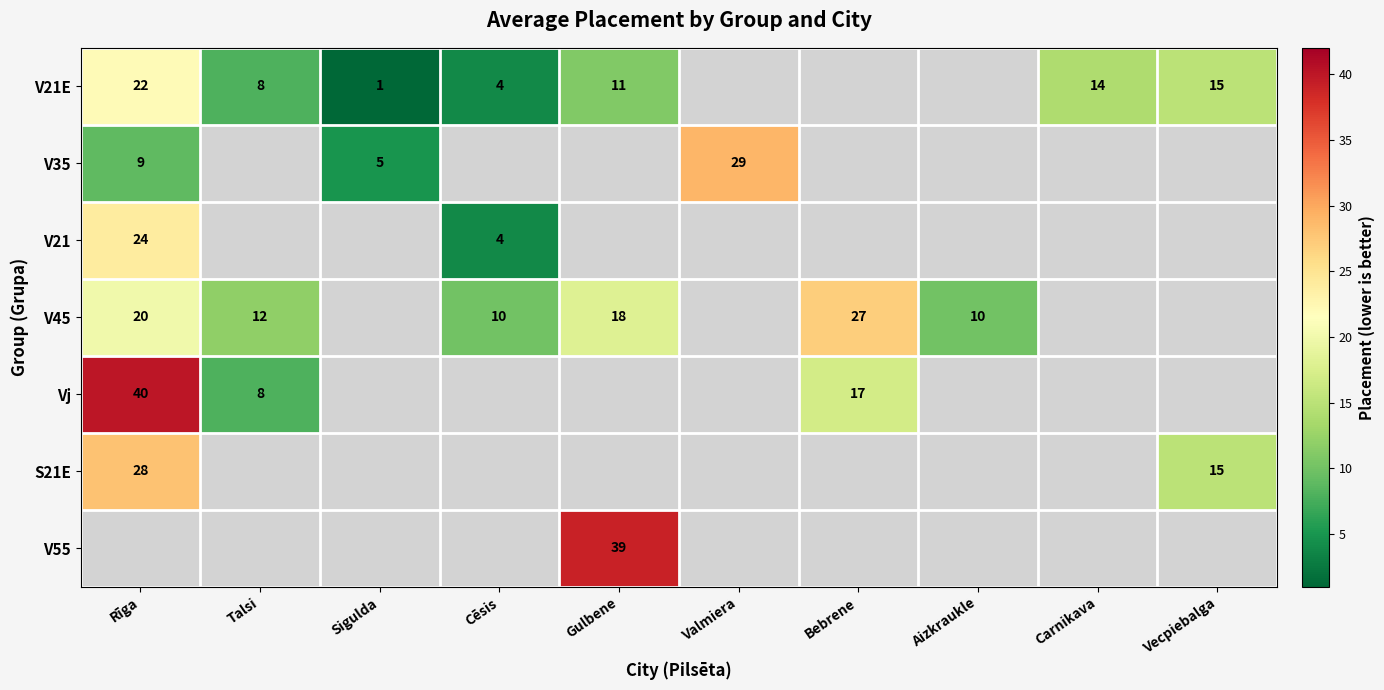

The value of Vj at Talsi is 3. True or false?

False